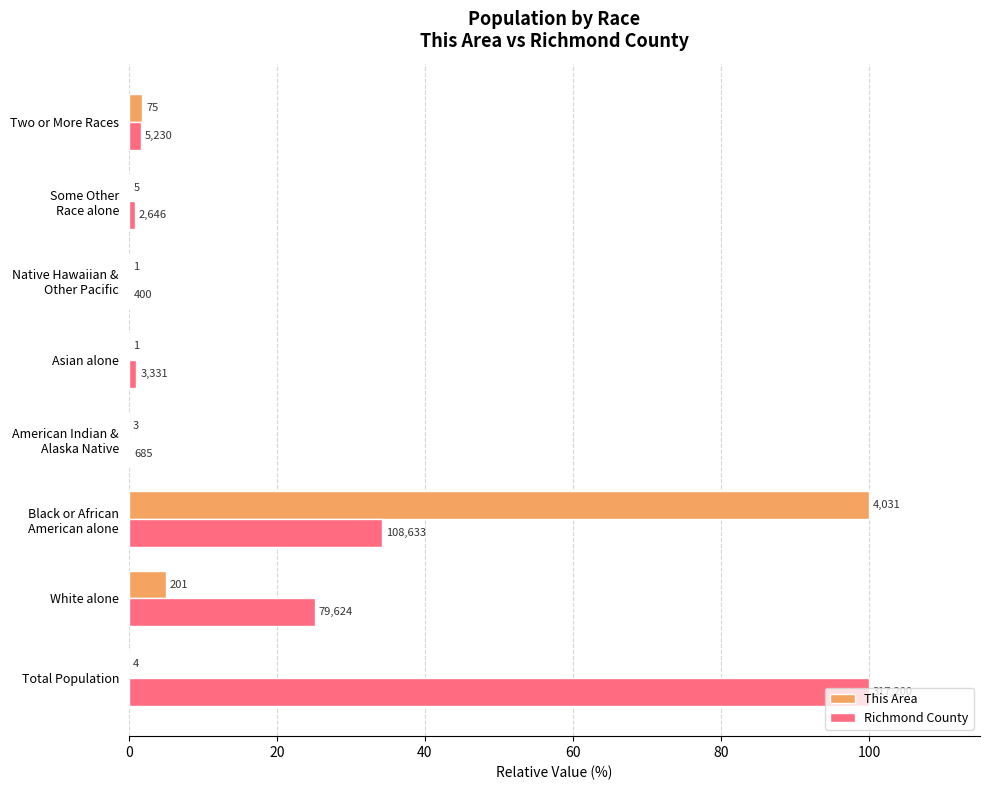

What is the lowest value of the Richmond County series?

0.1